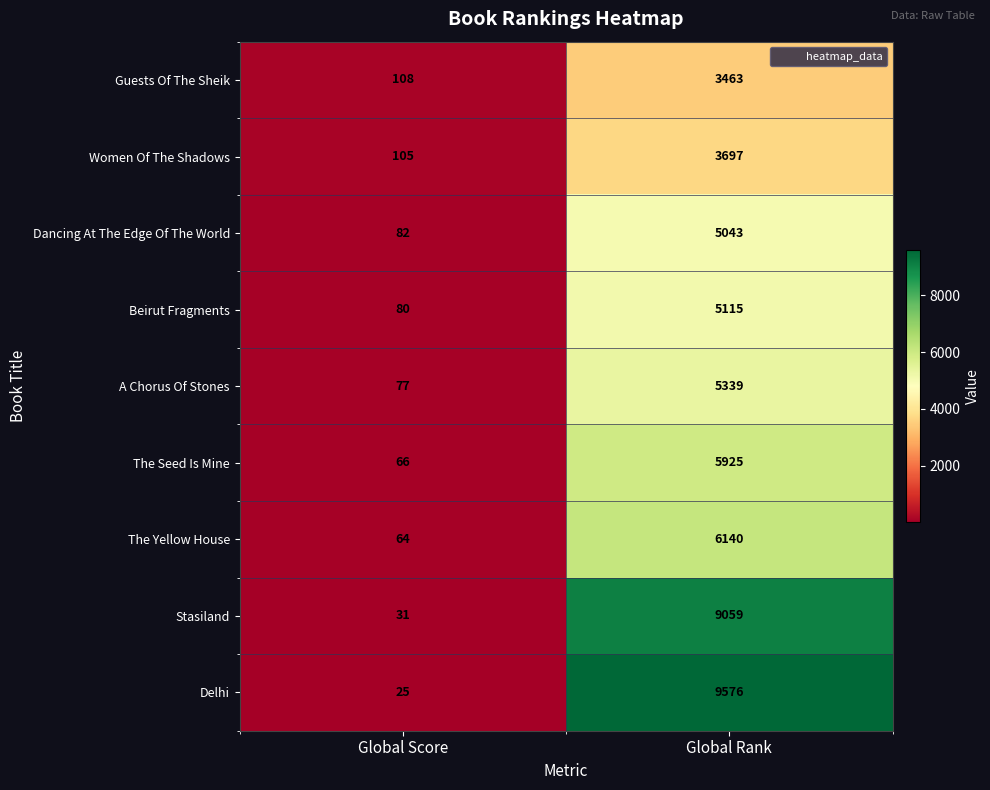

What is the total value across all series at Global Rank?

53357